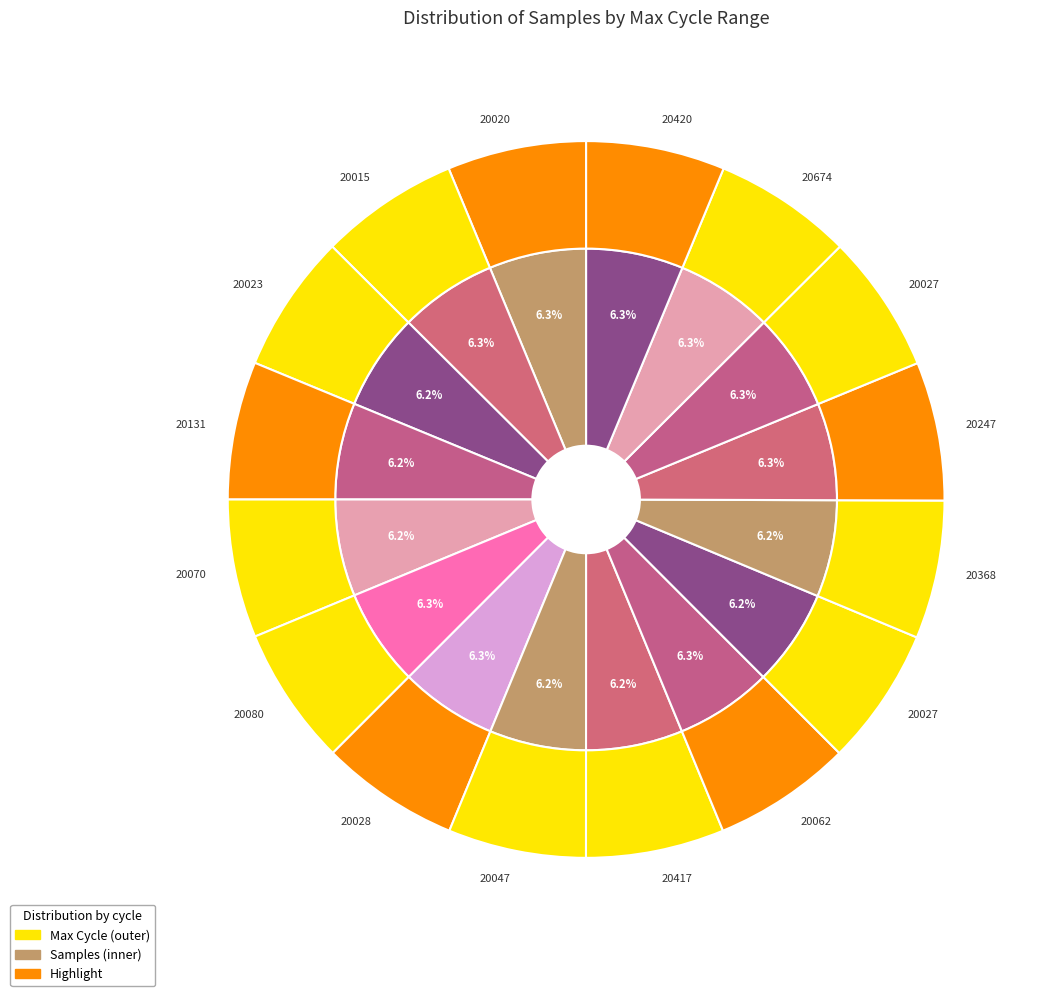

To the nearest percent, what is the average slice percentage?

6%